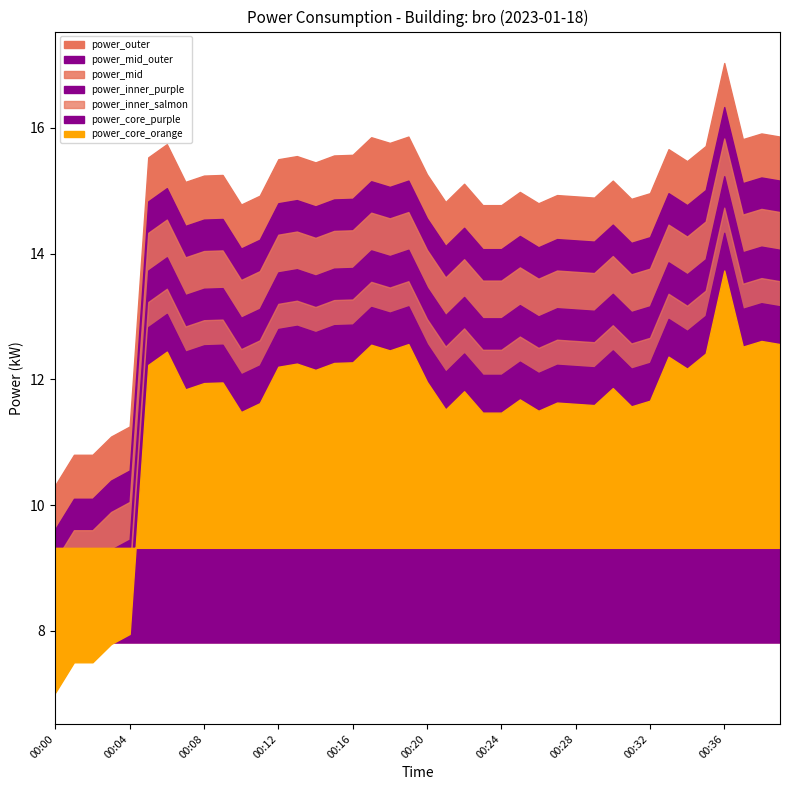

List the labels in order of value, largest first.

00:36, 00:38, 00:19, 00:39, 00:17, 00:37, 00:18, 00:06, 00:35, 00:33, 00:16, 00:15, 00:13, 00:05, 00:12, 00:34, 00:14, 00:20, 00:09, 00:08, 00:30, 00:07, 00:22, 00:25, 00:32, 00:27, 00:11, 00:28, 00:29, 00:31, 00:21, 00:26, 00:10, 00:23, 00:24, 00:04, 00:03, 00:01, 00:02, 00:00